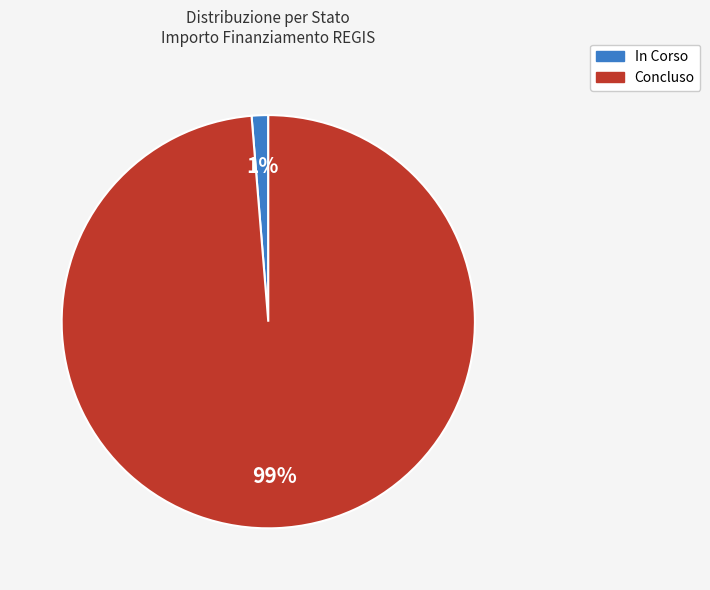

Combined, do In Corso and Concluso account for over 50%?

Yes